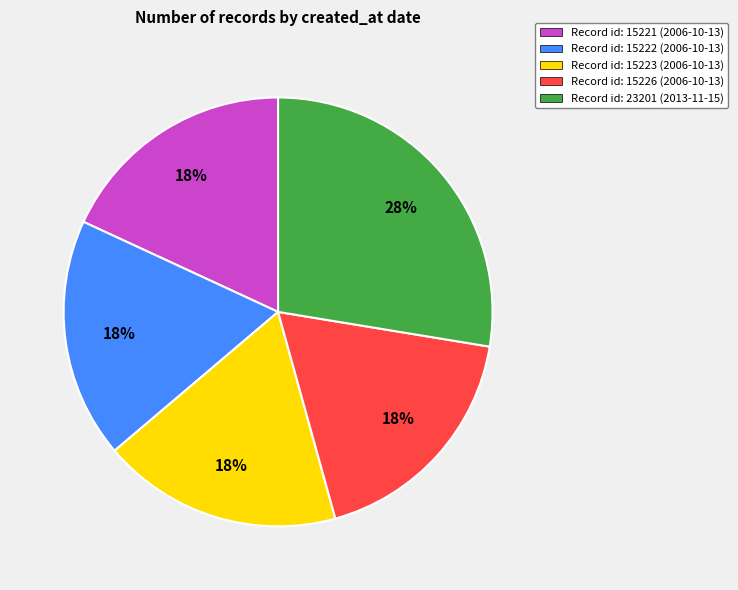

To the nearest percent, what is the average slice percentage?

20%